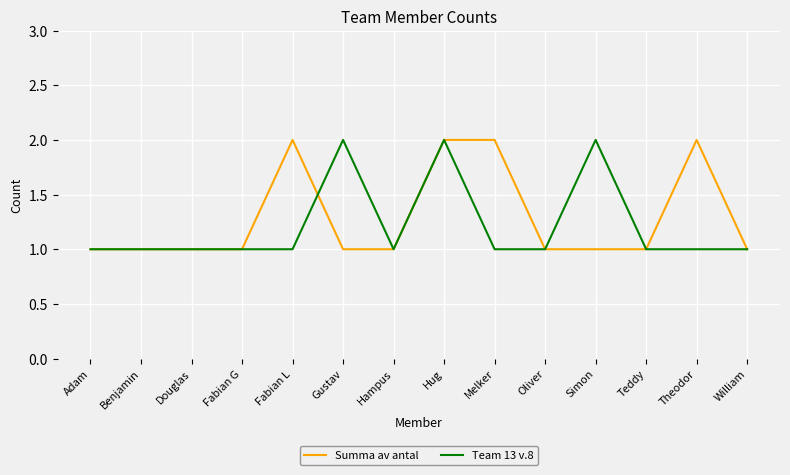

True or false: Team 13 v.8 has a value of 0 at Benjamin.

False